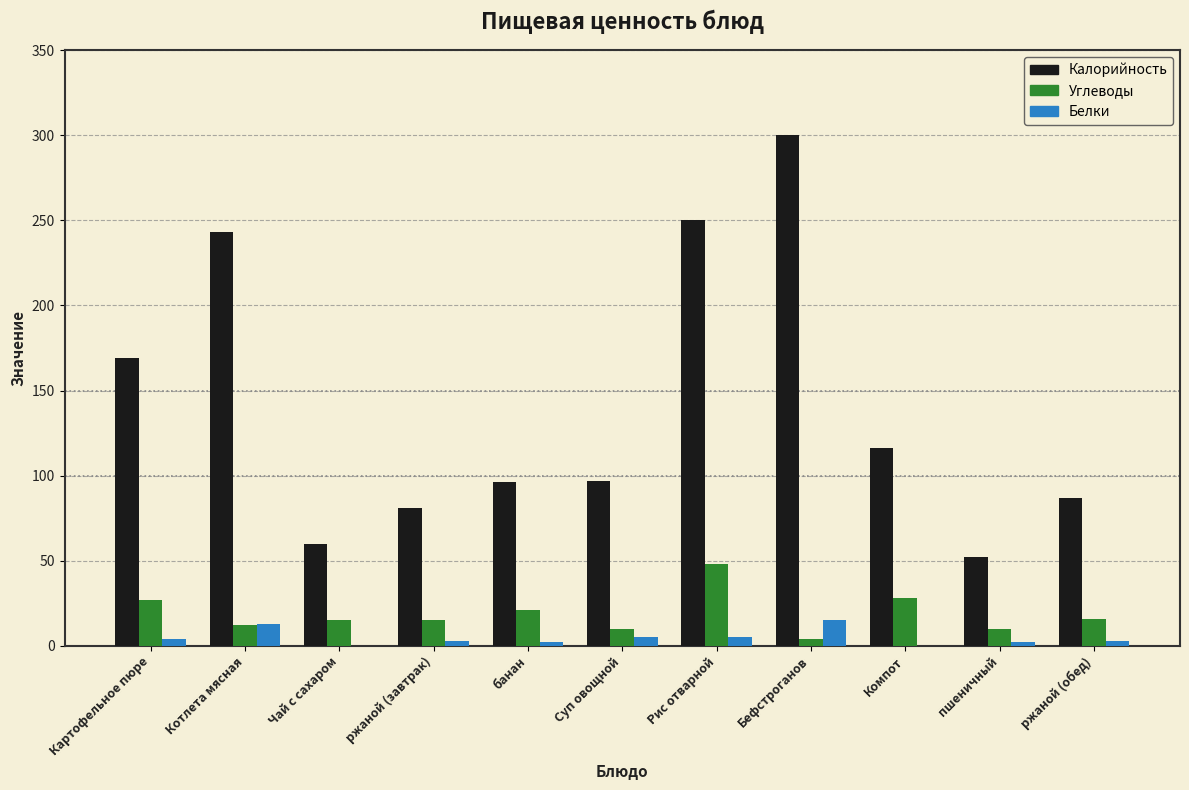

Is it true that Углеводы equals 34 at банан?

False